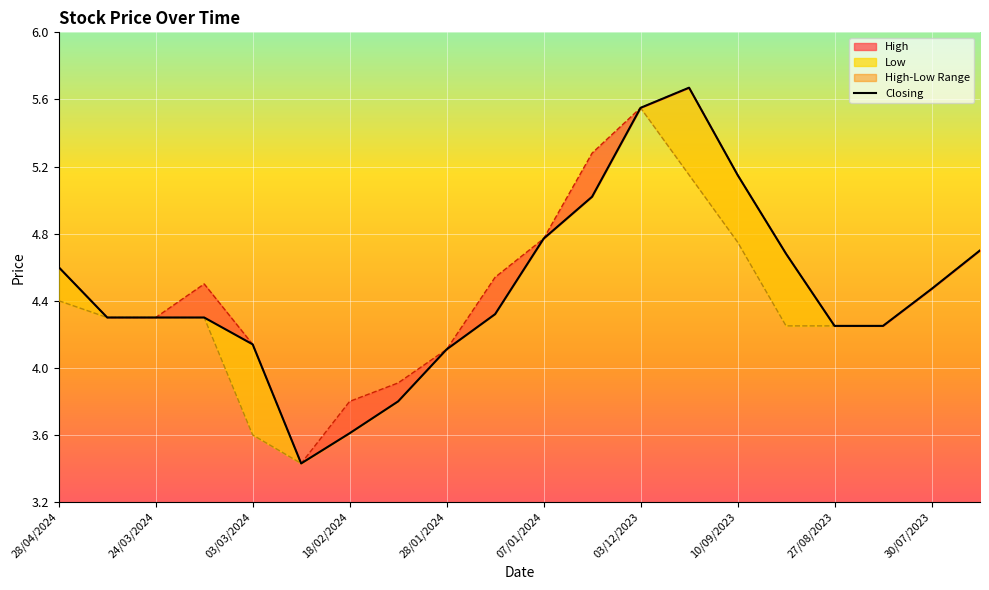

Between 11 and 17, which series saw the biggest shift?

High